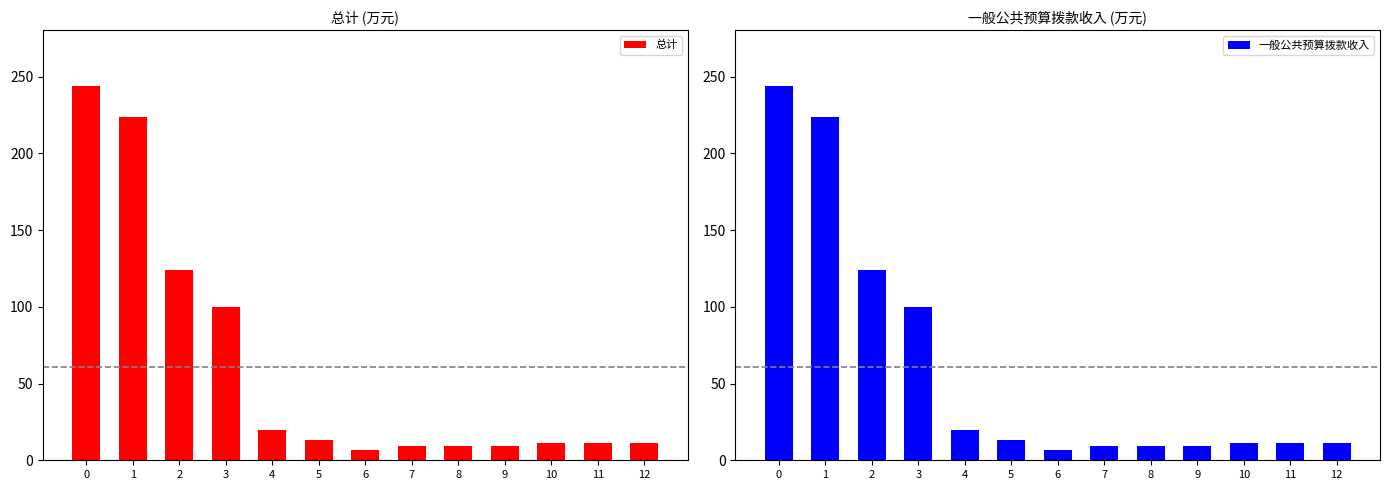

What is the value of the 总计 bar at the 4th from the left?

100.0